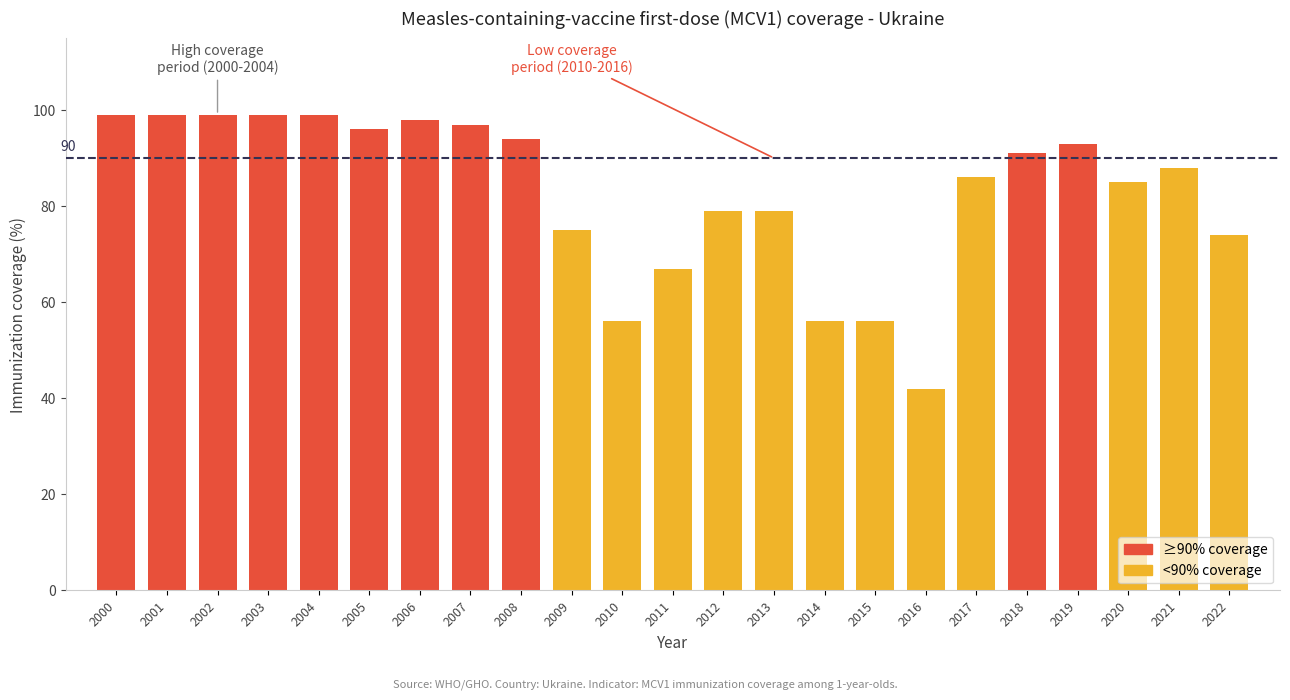

Reading left to right, what are all the values shown in this chart?

2000=99	2001=99	2002=99	2003=99	2004=99	2005=96	2006=98	2007=97	2008=94	2009=75	2010=56	2011=67	2012=79	2013=79	2014=56	2015=56	2016=42	2017=86	2018=91	2019=93	2020=85	2021=88	2022=74